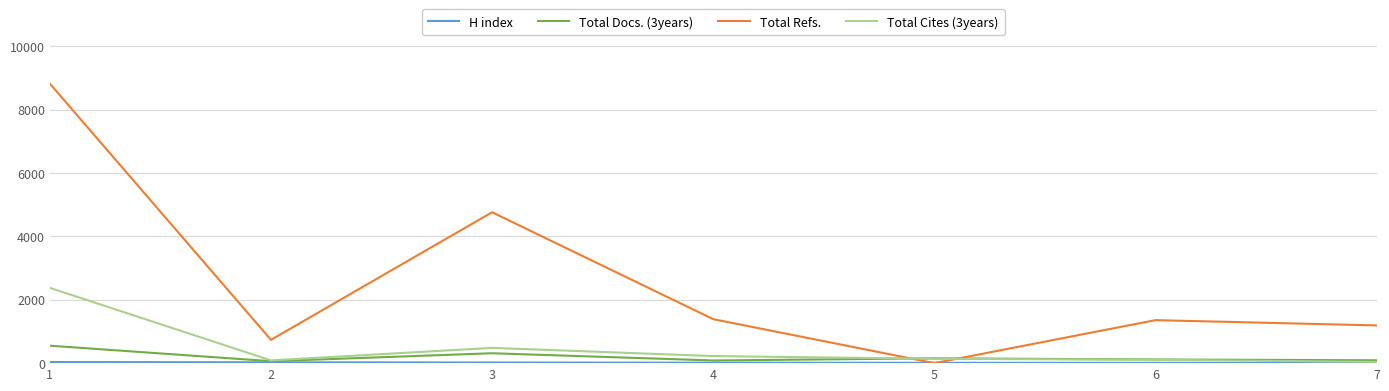

Which series changed the most between 1 and 4?

Total Refs.